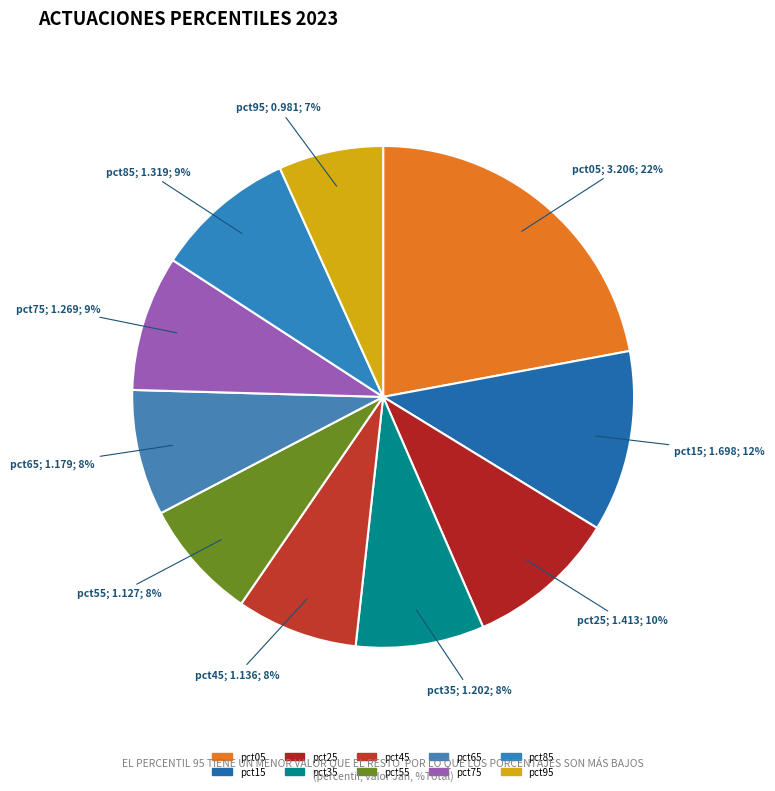

How many slices are in this pie chart?

10